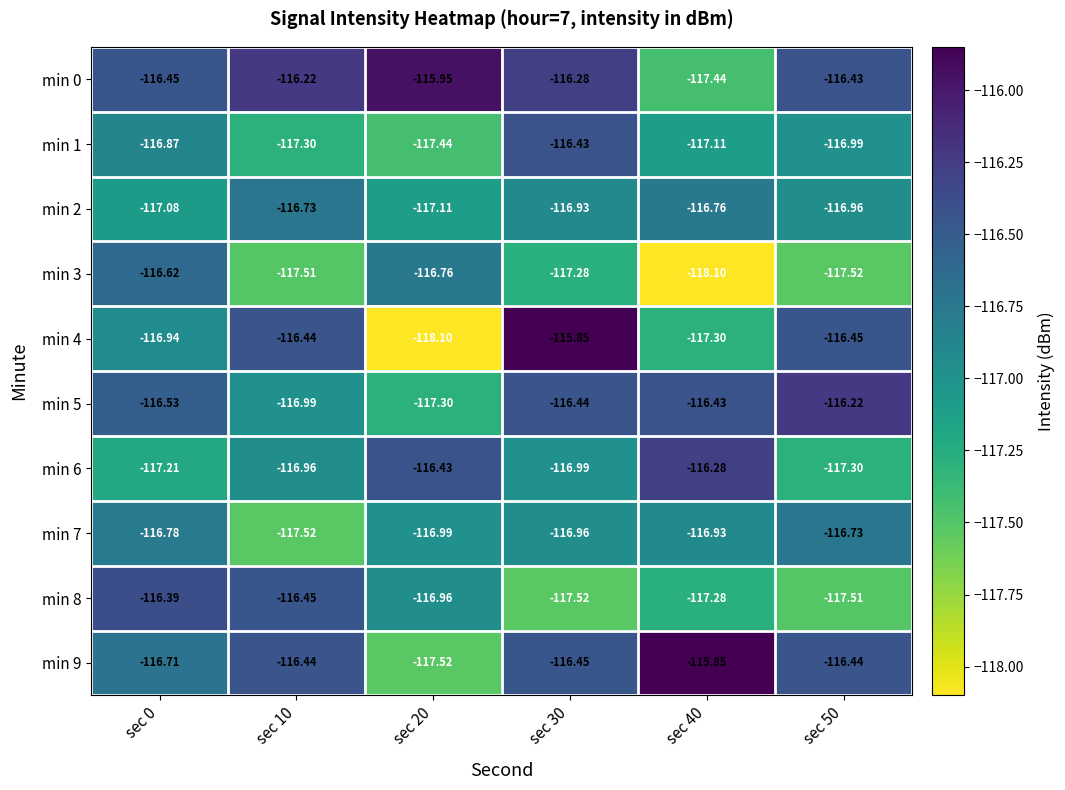

Is the value of min 4 at sec 40 greater than the value of min 8 at sec 50?

Yes